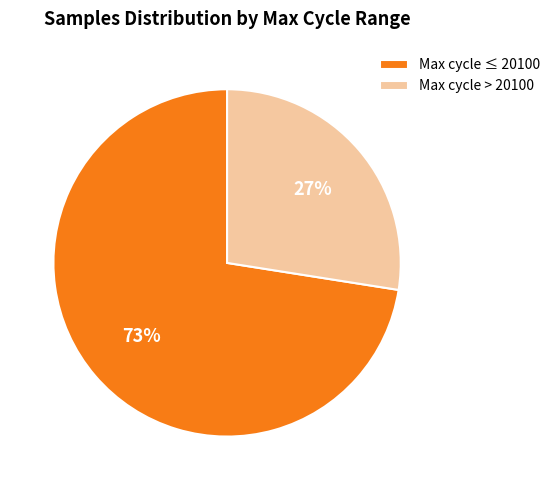

To the nearest percent, what is the average slice percentage?

50%